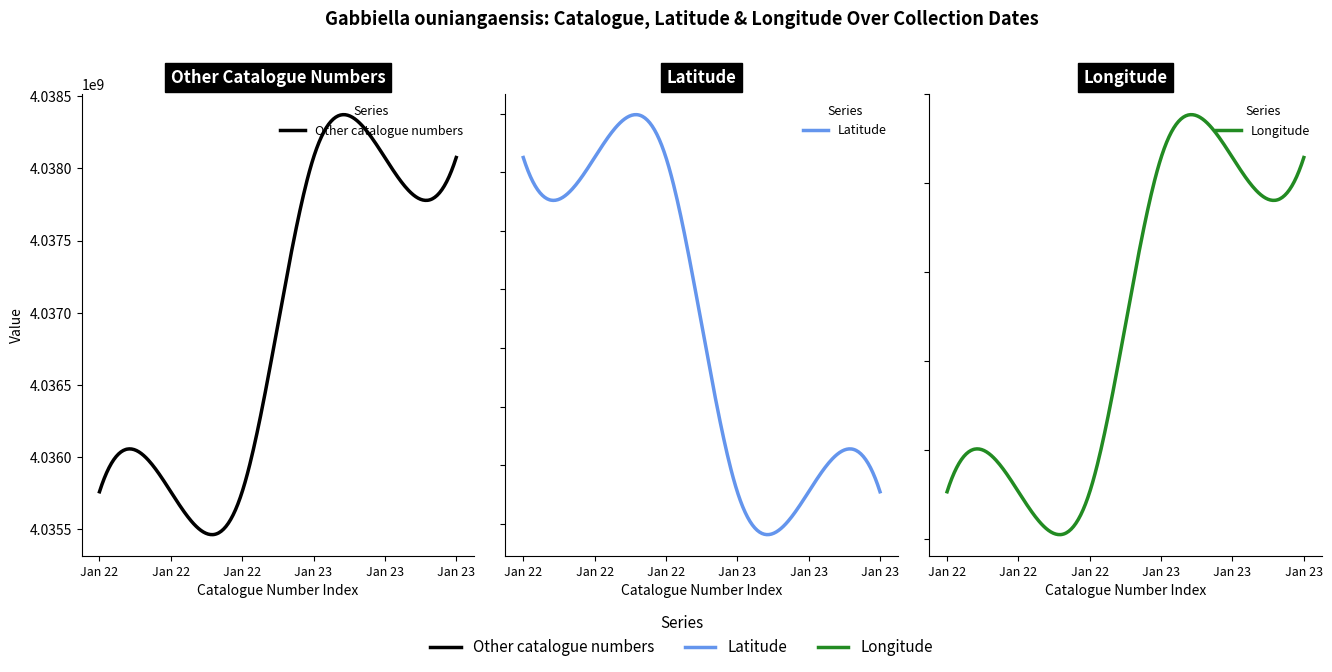

How many Longitude values are between 20 and 21?

6